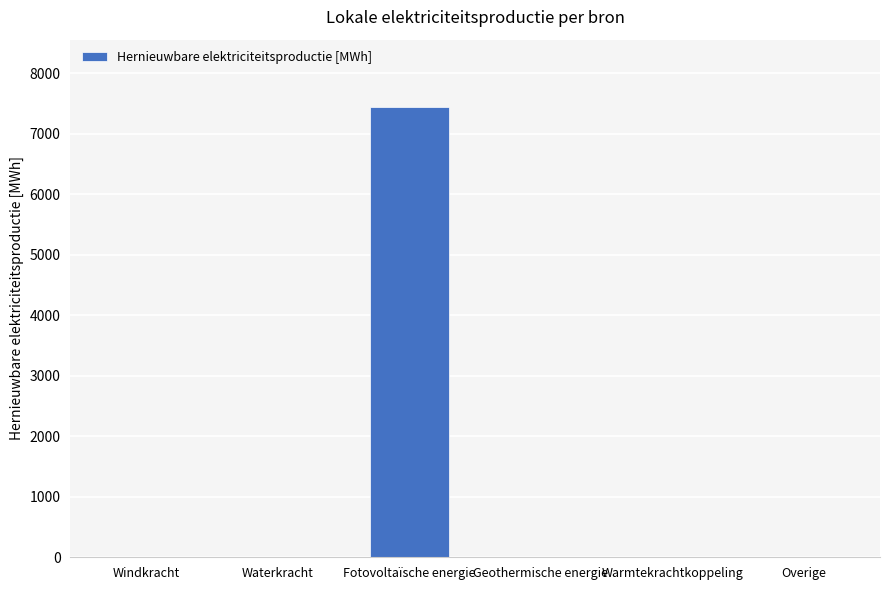

Which label corresponds to the largest value in the chart?

Fotovoltaïsche energie